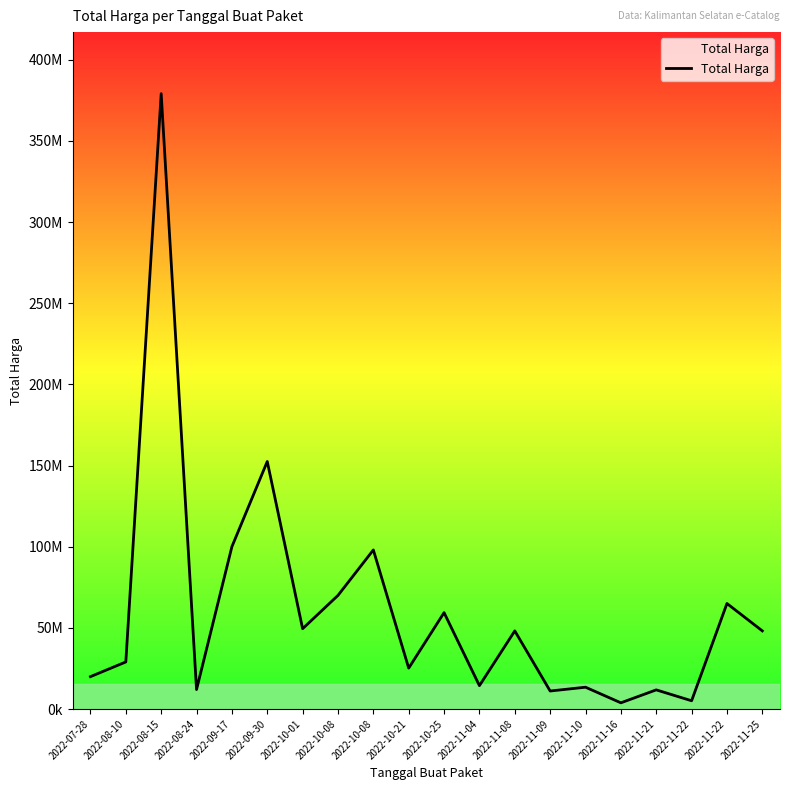

What is the greatest value displayed?

379075000